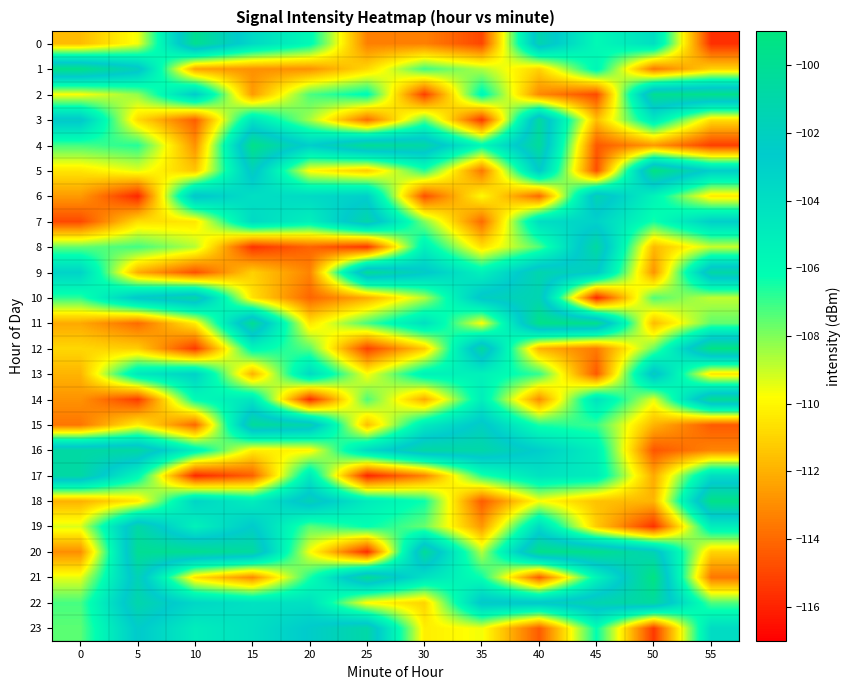

Reading left to right, transcribe all the data shown in this chart.

0: 0=-111.7	5=-109.6	10=-99.8	15=-103.6	20=-105.8	25=-113.3	30=-113.3	35=-115.0	40=-101.3	45=-105.8	50=-104.0	55=-115.7
1: 0=-99.5	5=-101.8	10=-112.4	15=-112.9	20=-112.9	25=-110.8	30=-107.1	35=-108.7	40=-111.0	45=-105.6	50=-113.6	55=-111.0
2: 0=-109.8	5=-108.2	10=-102.7	15=-112.6	20=-107.3	25=-105.9	30=-115.2	35=-105.7	40=-113.1	45=-114.9	50=-99.9	55=-99.6
3: 0=-102.3	5=-110.8	10=-114.3	15=-104.4	20=-108.5	25=-113.9	30=-107.6	35=-115.4	40=-100.5	45=-111.6	50=-104.7	55=-110.7
4: 0=-107.2	5=-106.7	10=-112.9	15=-99.5	20=-102.8	25=-100.0	30=-100.8	35=-105.8	40=-100.3	45=-114.5	50=-112.7	55=-115.2
5: 0=-110.5	5=-109.4	10=-111.4	15=-101.9	20=-109.9	25=-111.2	30=-106.8	35=-113.6	40=-102.4	45=-114.7	50=-99.2	55=-102.9
6: 0=-112.6	5=-115.9	10=-102.1	15=-104.0	20=-103.6	25=-102.9	30=-114.7	35=-109.9	40=-114.0	45=-101.3	50=-105.4	55=-110.4
7: 0=-114.9	5=-110.7	10=-110.5	15=-103.6	20=-105.2	25=-100.9	30=-108.0	35=-114.0	40=-103.9	45=-103.1	50=-106.5	55=-102.9
8: 0=-107.6	5=-107.1	10=-108.7	15=-115.6	20=-114.2	25=-115.5	30=-105.2	35=-110.7	40=-107.4	45=-100.6	50=-111.8	55=-109.0
9: 0=-103.2	5=-112.1	10=-114.7	15=-111.1	20=-113.3	25=-100.2	30=-102.3	35=-105.2	40=-101.2	45=-102.3	50=-112.8	55=-100.8
10: 0=-106.8	5=-102.3	10=-100.8	15=-110.6	20=-114.1	25=-112.1	30=-108.7	35=-102.1	40=-101.4	45=-115.9	50=-107.3	55=-108.9
11: 0=-112.2	5=-114.0	10=-110.3	15=-100.0	20=-110.5	25=-107.2	30=-104.0	35=-109.8	40=-99.5	45=-99.6	50=-111.7	55=-107.5
12: 0=-110.9	5=-111.2	10=-115.4	15=-105.6	20=-107.5	25=-115.1	30=-111.3	35=-100.6	40=-111.9	45=-113.5	50=-107.7	55=-99.2
13: 0=-111.9	5=-104.6	10=-103.1	15=-112.0	20=-103.6	25=-109.7	30=-105.3	35=-105.2	40=-106.9	45=-114.5	50=-101.8	55=-110.5
14: 0=-112.8	5=-115.3	10=-106.0	15=-104.5	20=-115.7	25=-107.3	30=-112.1	35=-105.0	40=-113.0	45=-104.3	50=-109.4	55=-100.1
15: 0=-113.7	5=-110.2	10=-114.1	15=-100.3	20=-101.1	25=-111.6	30=-104.8	35=-102.1	40=-106.6	45=-107.0	50=-111.9	55=-114.4
16: 0=-100.7	5=-100.7	10=-105.2	15=-110.2	20=-110.1	25=-103.7	30=-100.7	35=-100.9	40=-102.7	45=-105.1	50=-114.6	55=-113.3
17: 0=-100.7	5=-105.7	10=-115.8	15=-114.3	20=-104.7	25=-115.9	30=-113.3	35=-106.7	40=-104.2	45=-104.9	50=-112.2	55=-103.9
18: 0=-112.0	5=-110.5	10=-103.3	15=-105.0	20=-101.6	25=-104.8	30=-106.3	35=-114.4	40=-109.7	45=-111.5	50=-111.9	55=-99.5
19: 0=-109.3	5=-100.8	10=-105.3	15=-102.5	20=-107.5	25=-106.2	30=-107.6	35=-112.7	40=-103.7	45=-111.2	50=-115.6	55=-105.0
20: 0=-113.0	5=-100.0	10=-99.8	15=-100.4	20=-109.7	25=-115.7	30=-100.2	35=-108.7	40=-99.6	45=-99.6	50=-101.5	55=-111.0
21: 0=-109.5	5=-101.5	10=-110.6	15=-113.1	20=-106.5	25=-100.1	30=-104.2	35=-106.3	40=-114.3	45=-105.5	50=-99.2	55=-113.6
22: 0=-107.2	5=-101.1	10=-103.4	15=-104.2	20=-104.1	25=-109.9	30=-111.0	35=-102.2	40=-102.2	45=-101.3	50=-100.5	55=-107.3
23: 0=-107.5	5=-102.4	10=-105.0	15=-104.1	20=-102.5	25=-100.9	30=-110.3	35=-109.6	40=-114.4	45=-106.2	50=-115.4	55=-103.7